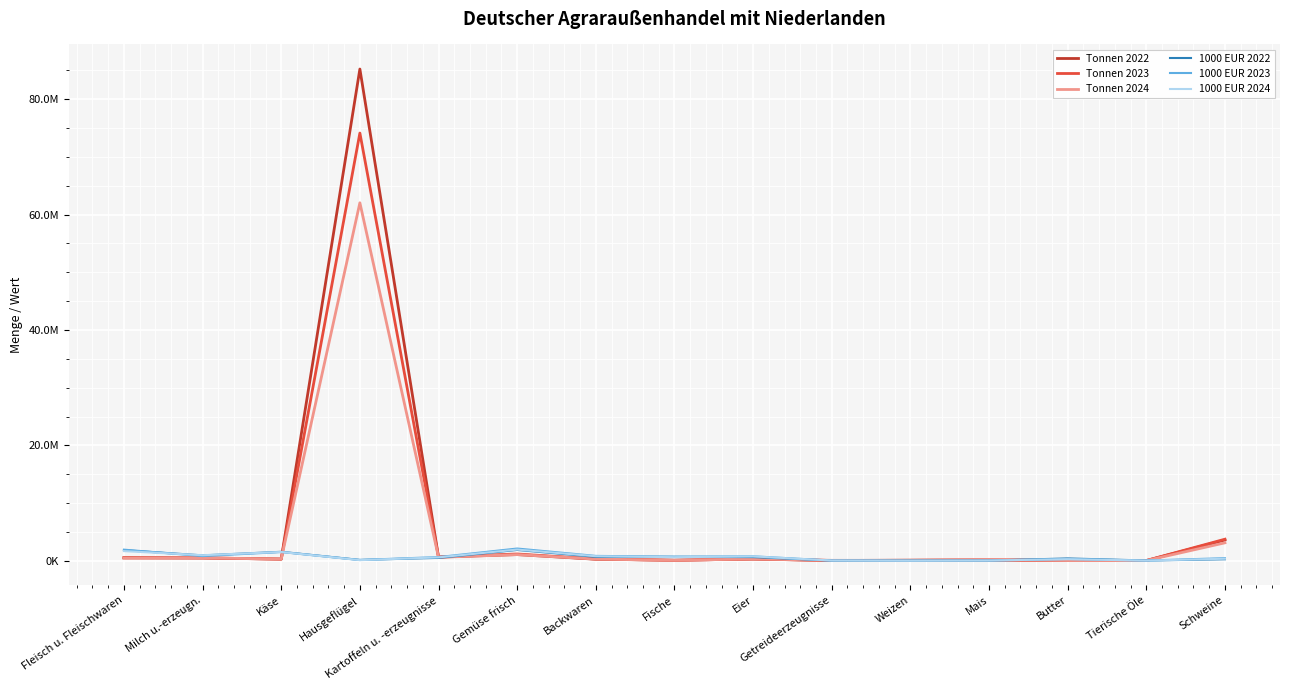

Between Fleisch u. Fleischwaren and Tierische Öle, which series saw the biggest shift?

1000 EUR 2023